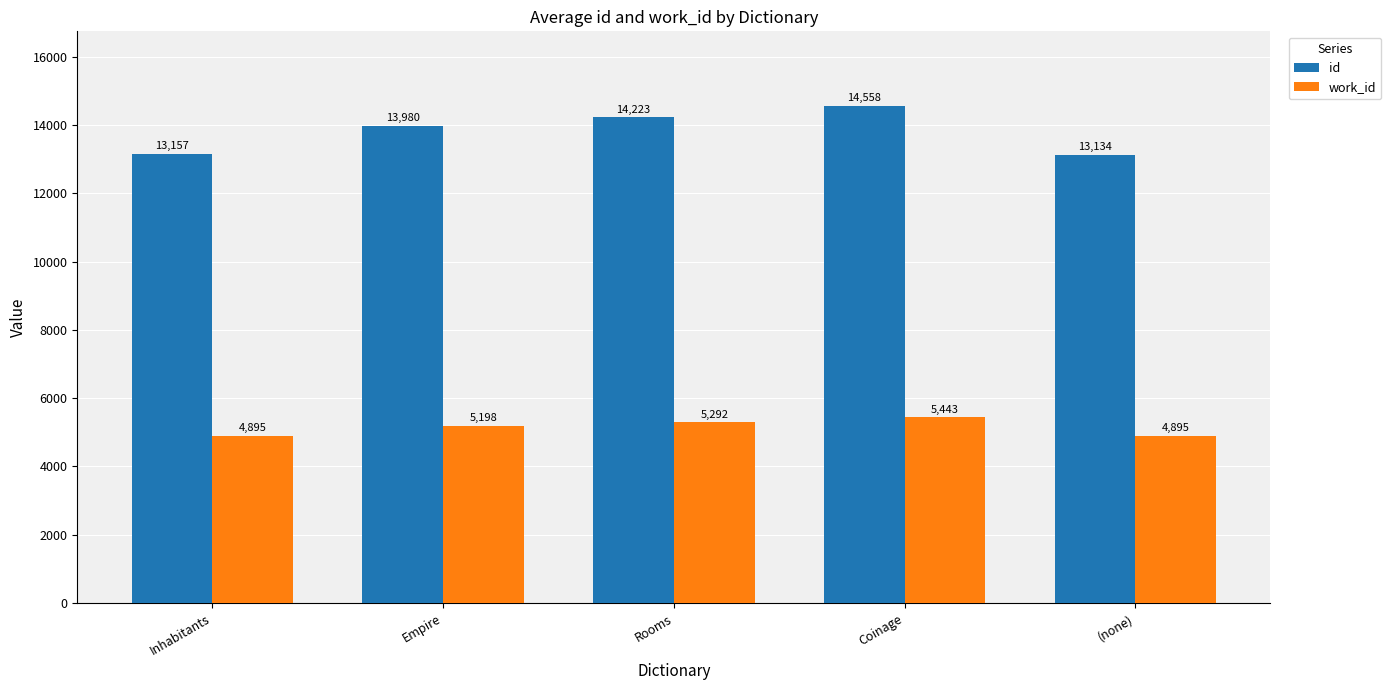

What is the spread (max minus min) of values at (none)?

8239